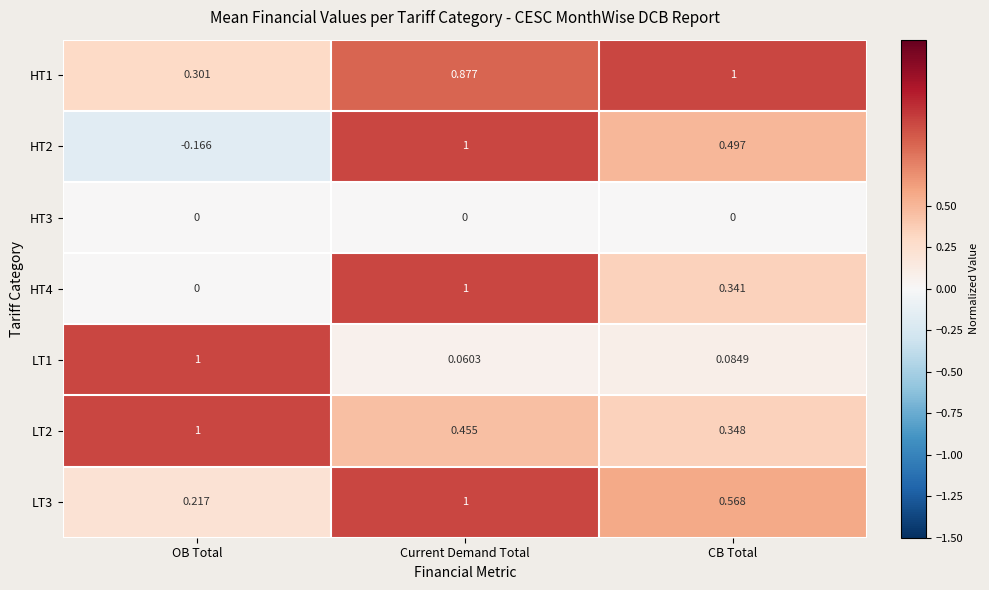

At which category is the sum across all series the highest?

Current Demand Total